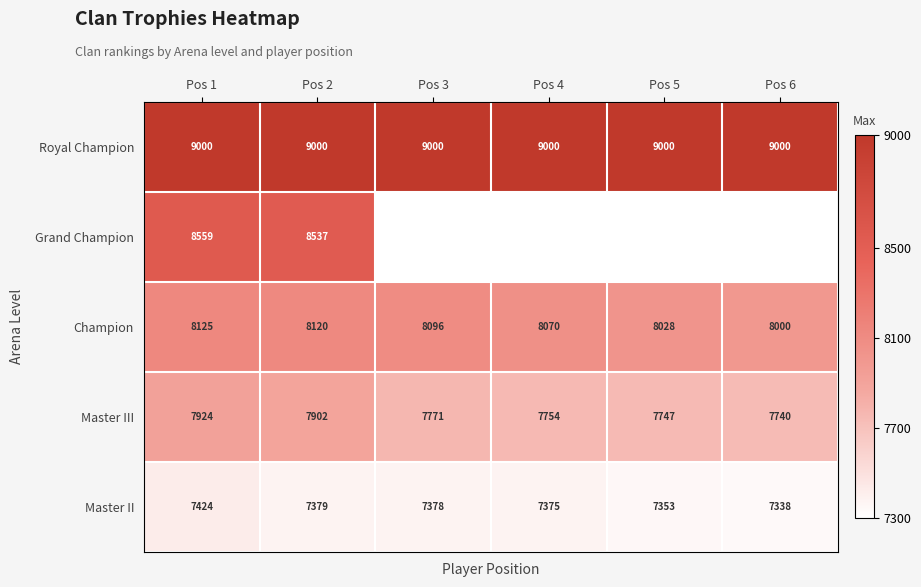

What is the difference between the Master III values at Pos 6 and Pos 1?

184